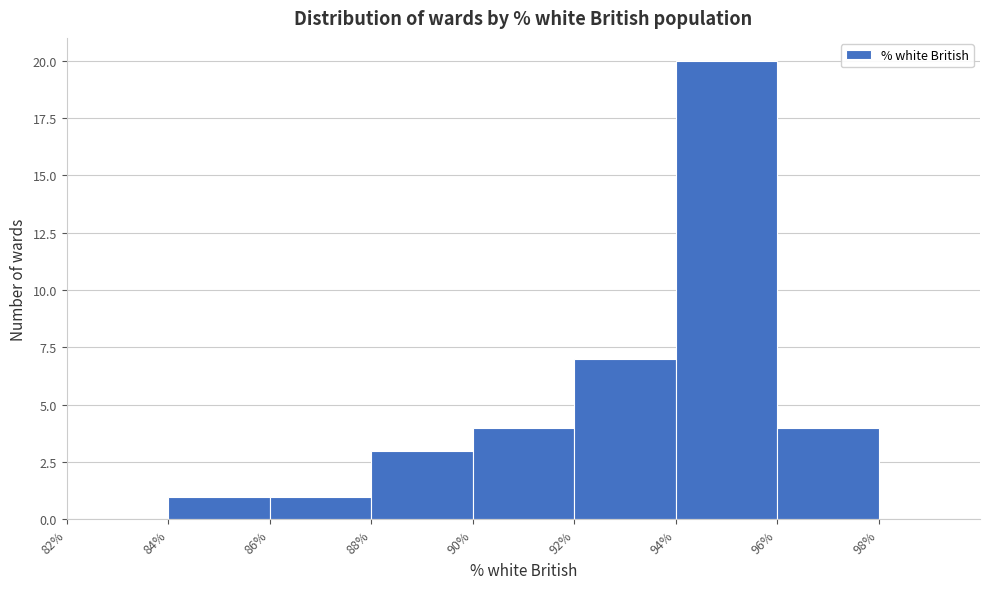

Reading left to right, transcribe this chart: for each bar, give the range it covers on the x-axis and its height. The values are not printed on the chart, so give them approximately, as read against the axis.

82% to 84%: 0
84% to 86%: 1
86% to 88%: 1
88% to 90%: 3
90% to 92%: 4
92% to 94%: 7
94% to 96%: 20
96% to 98%: 4